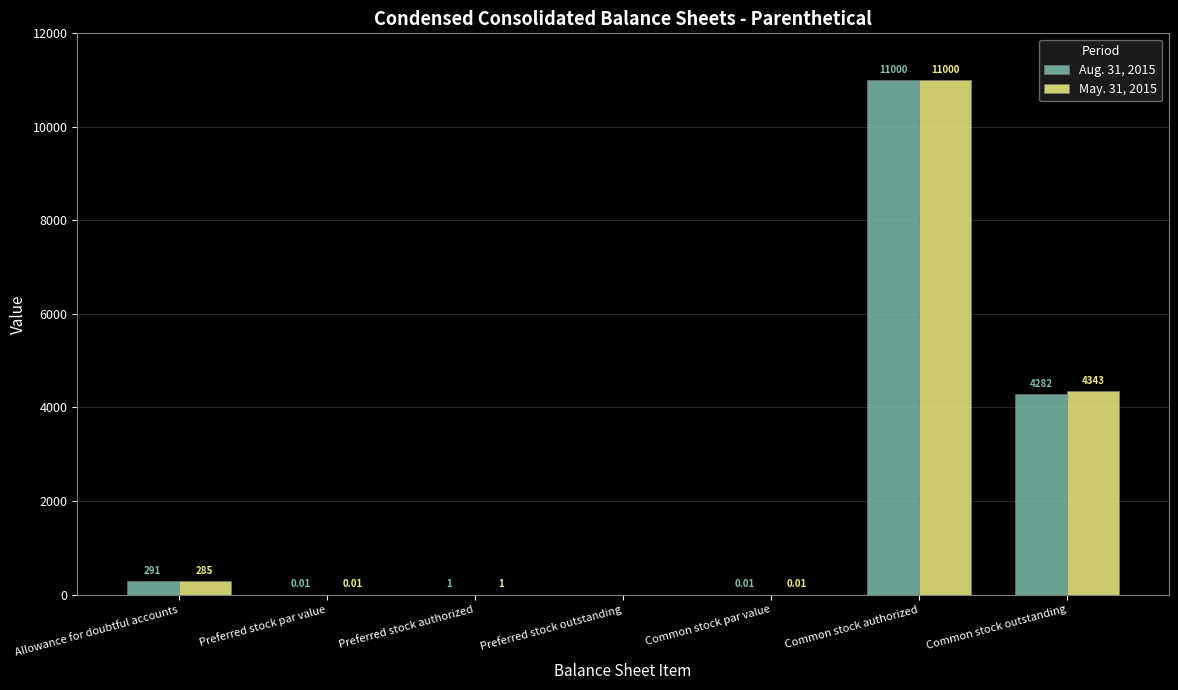

Between Preferred stock par value and Common stock outstanding, which series saw the biggest shift?

May. 31, 2015